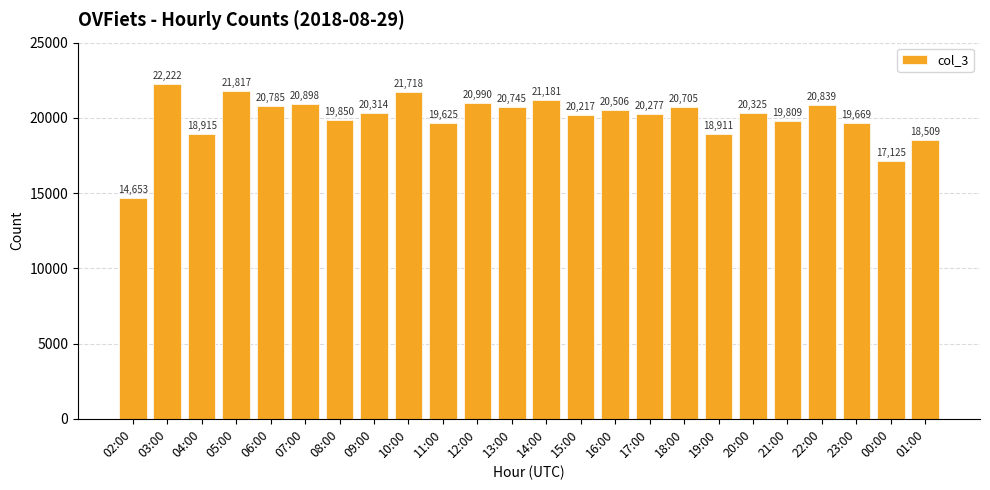

Reading right to left, what are all the values shown in this chart?

01:00=18509	00:00=17125	23:00=19669	22:00=20839	21:00=19809	20:00=20325	19:00=18911	18:00=20705	17:00=20277	16:00=20506	15:00=20217	14:00=21181	13:00=20745	12:00=20990	11:00=19625	10:00=21718	09:00=20314	08:00=19850	07:00=20898	06:00=20785	05:00=21817	04:00=18915	03:00=22222	02:00=14653